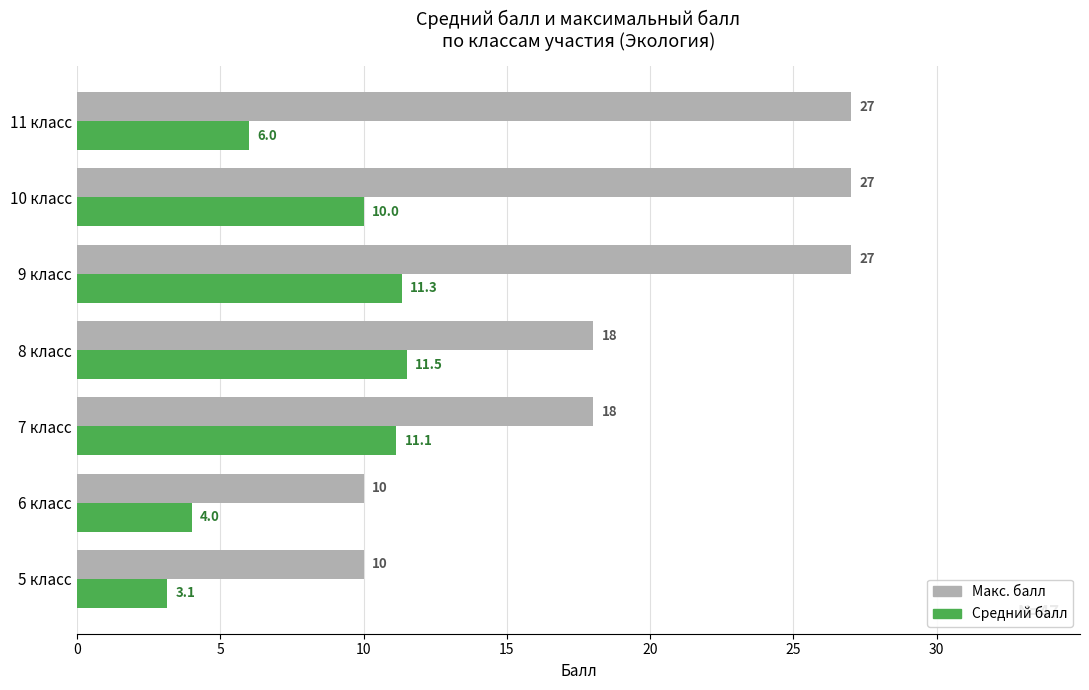

What is the highest value of the Средний балл series?

11.5